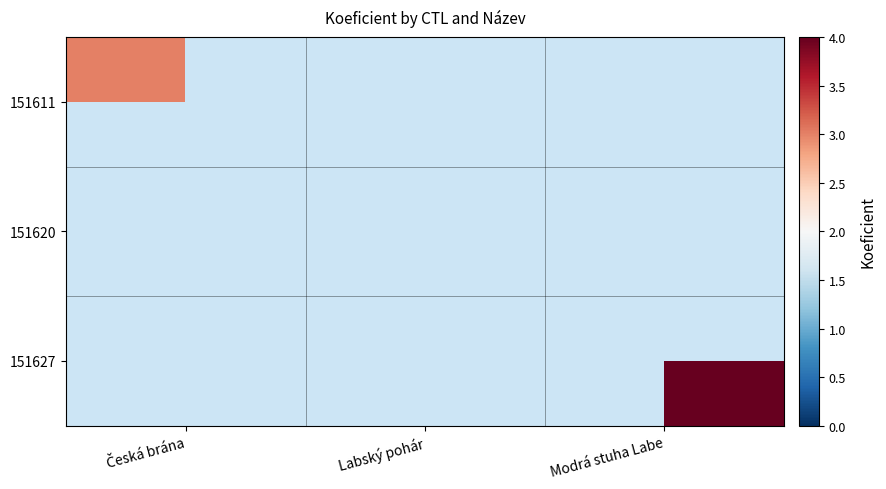

Is it true that 151627 equals 4.0 at Modrá stuha Labe?

True